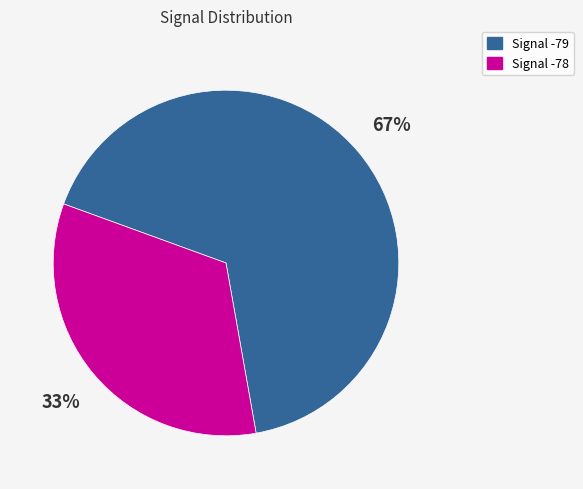

To the nearest percent, what is the average slice percentage?

50%